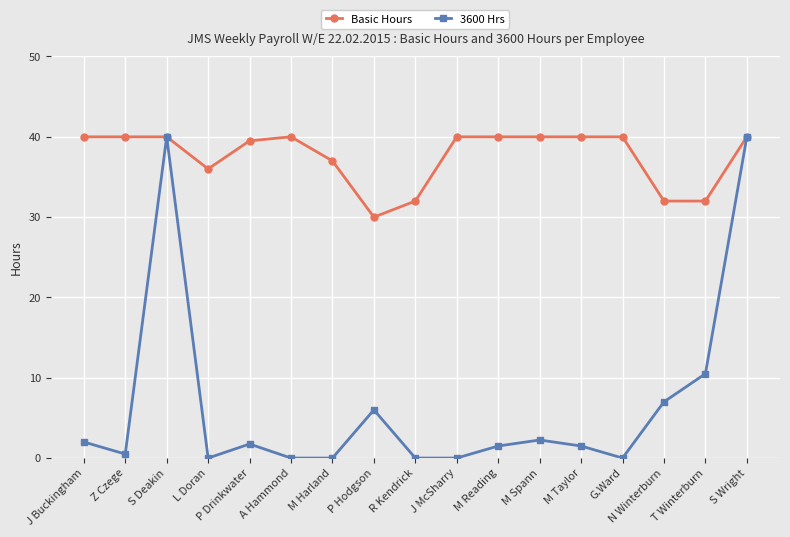

What is the difference between the 3600 Hrs values at Z Czege and N Winterburn?

6.5